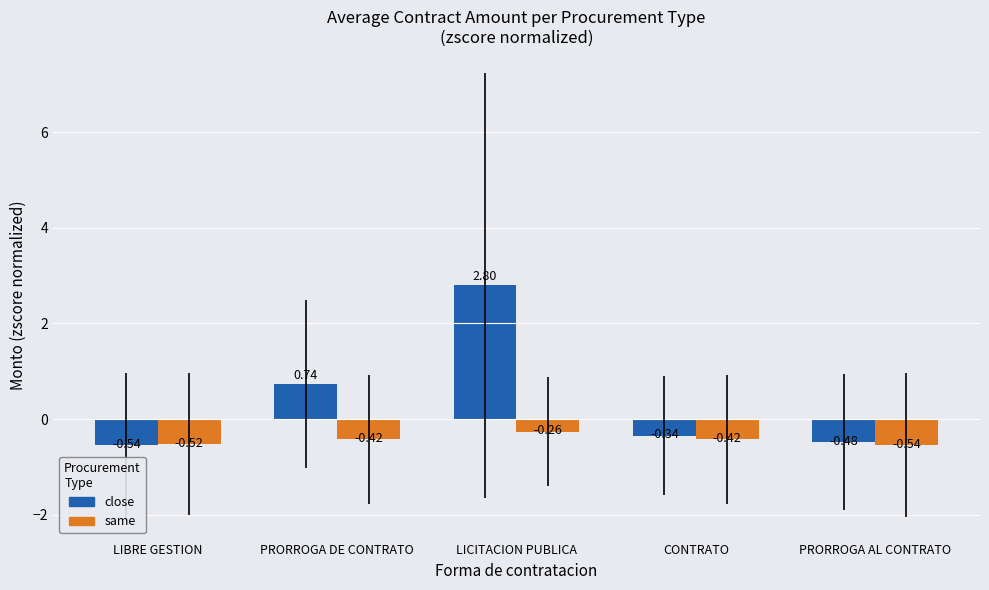

Which series has the largest total across all categories?

close